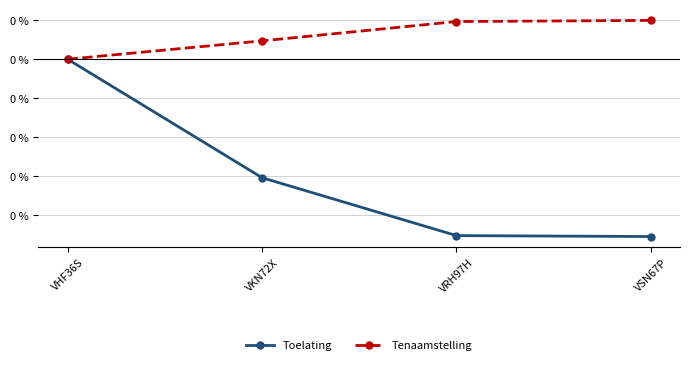

Which series has the largest range (max minus min)?

Toelating